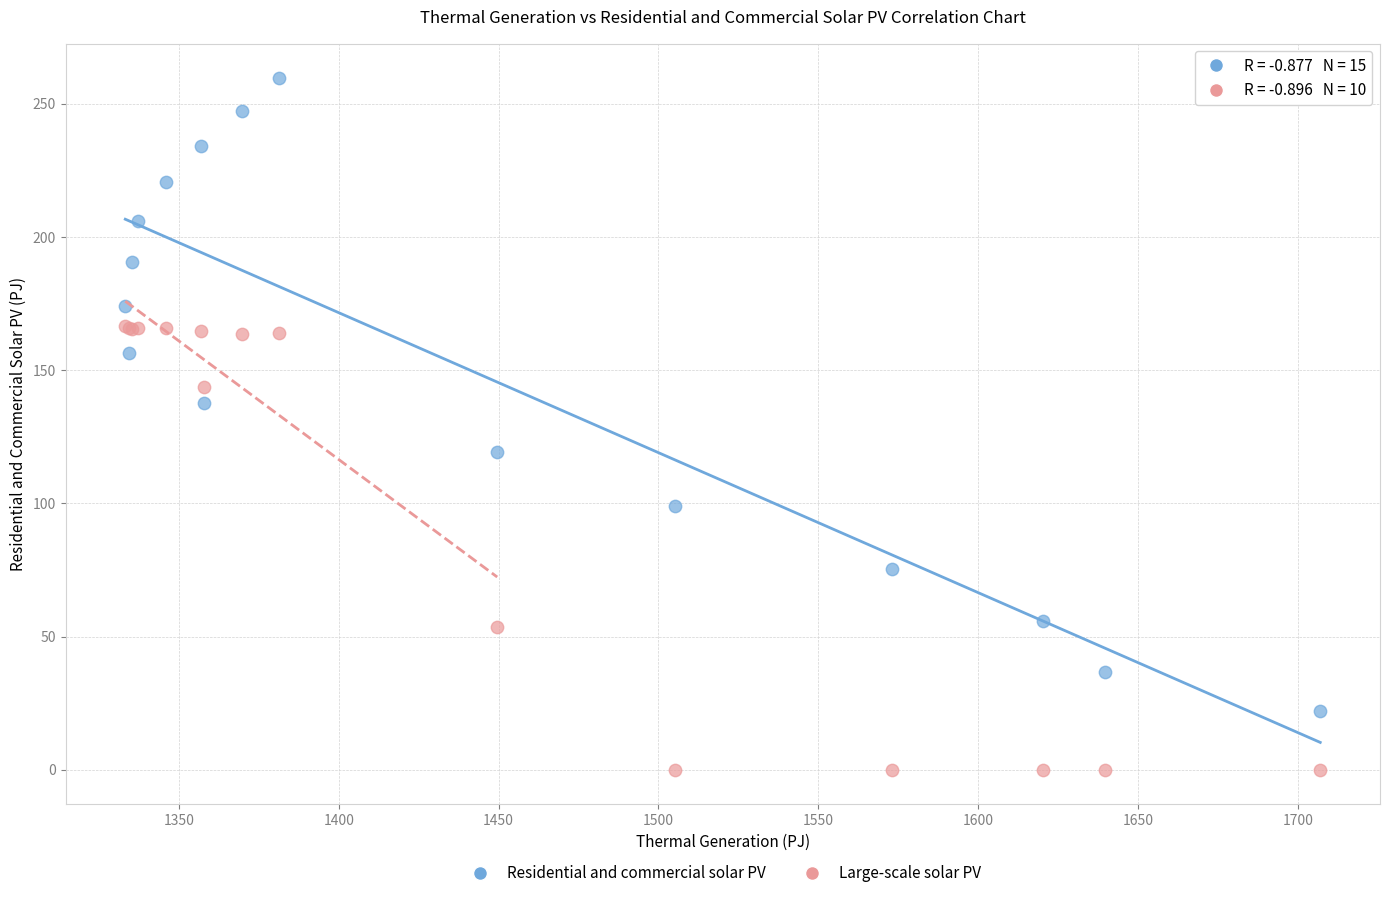

Which series has the widest spread of Y values?

Residential and commercial solar PV